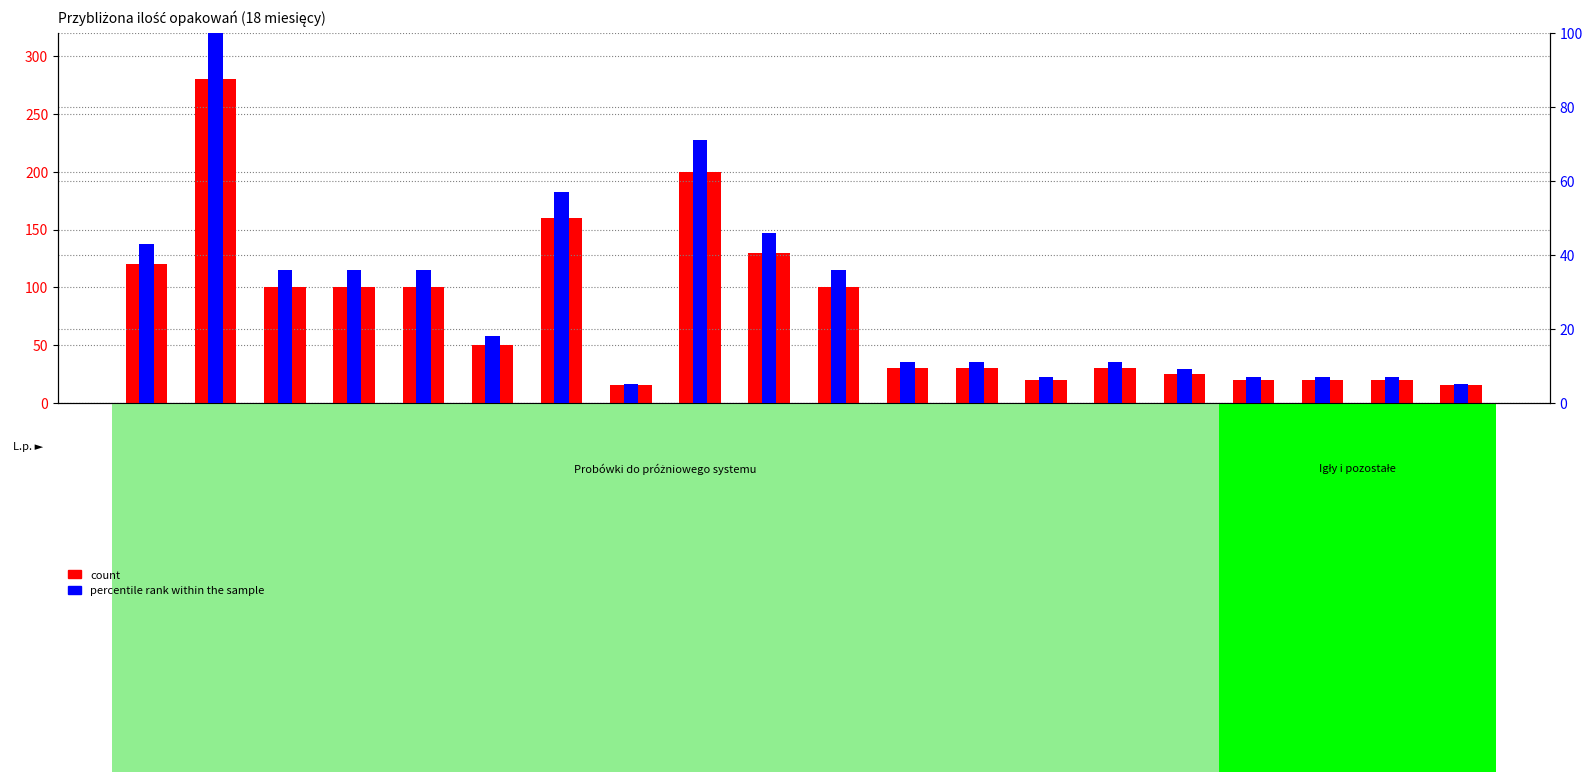

Where does the count series first go above 50?

1